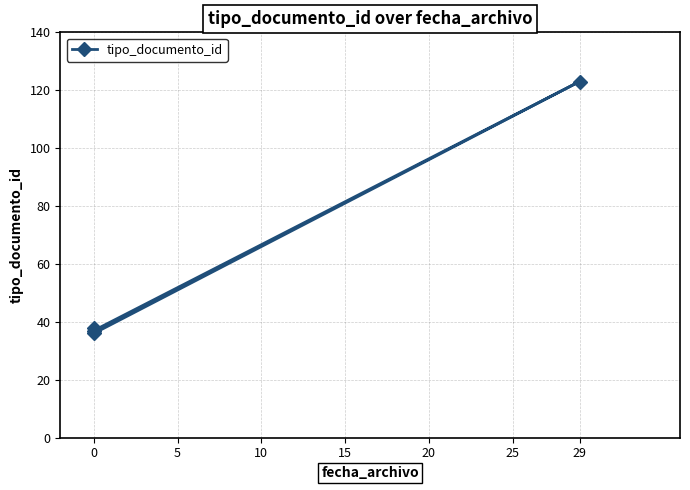

Reading left to right, list all the values displayed in this chart.

38	36	123	37